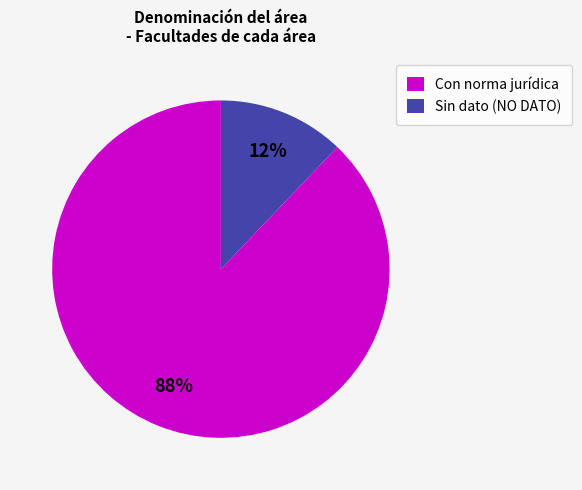

Is the sum of Sin dato (NO DATO) and Con norma jurídica greater than half?

Yes